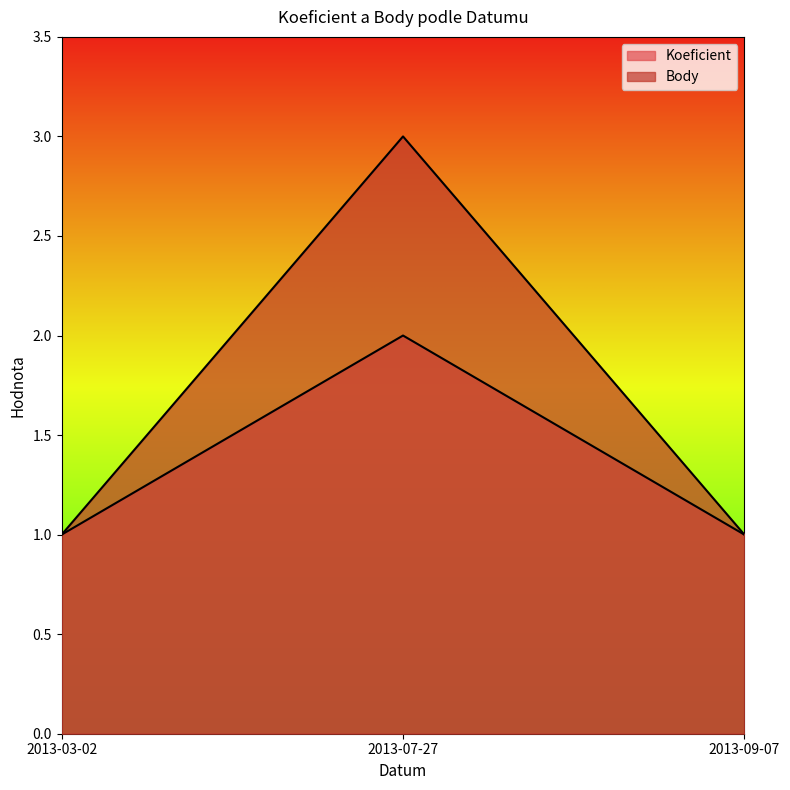

At how many categories does at least one series exceed 2?

1